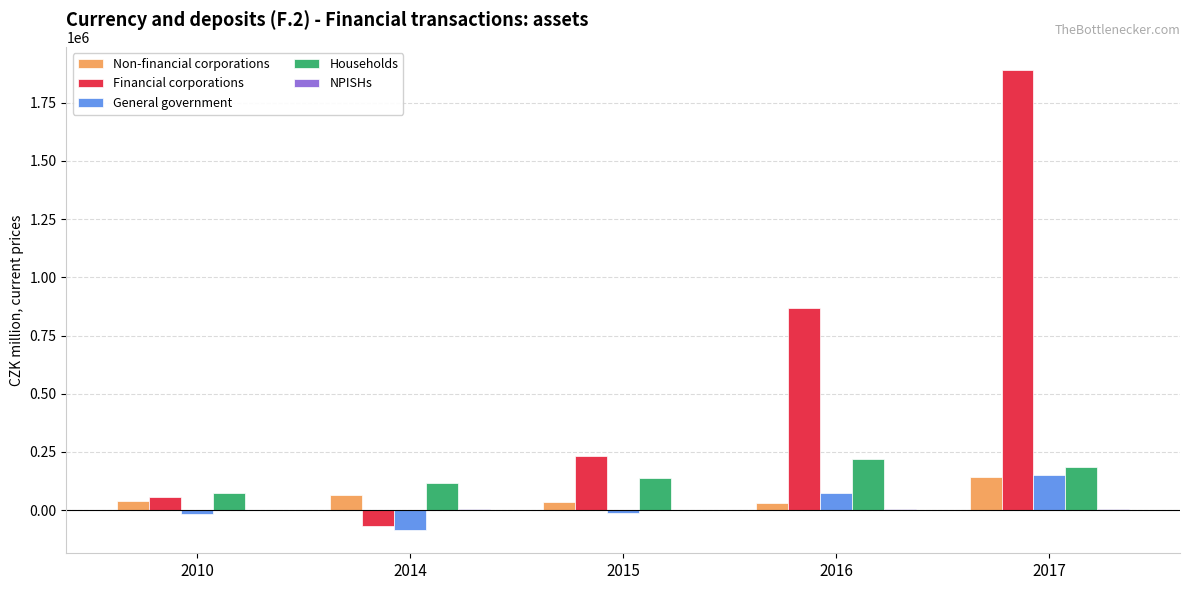

What is the sum of all Financial corporations values?

2982572